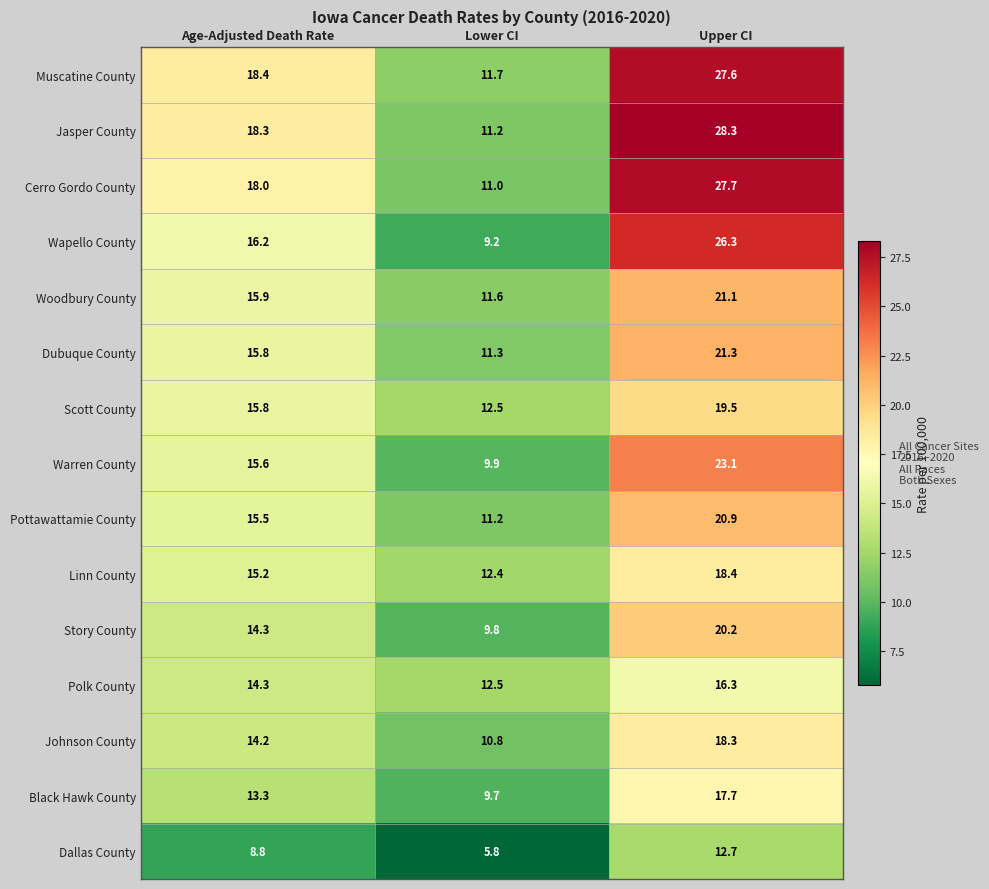

How many distinct data groups are displayed?

15